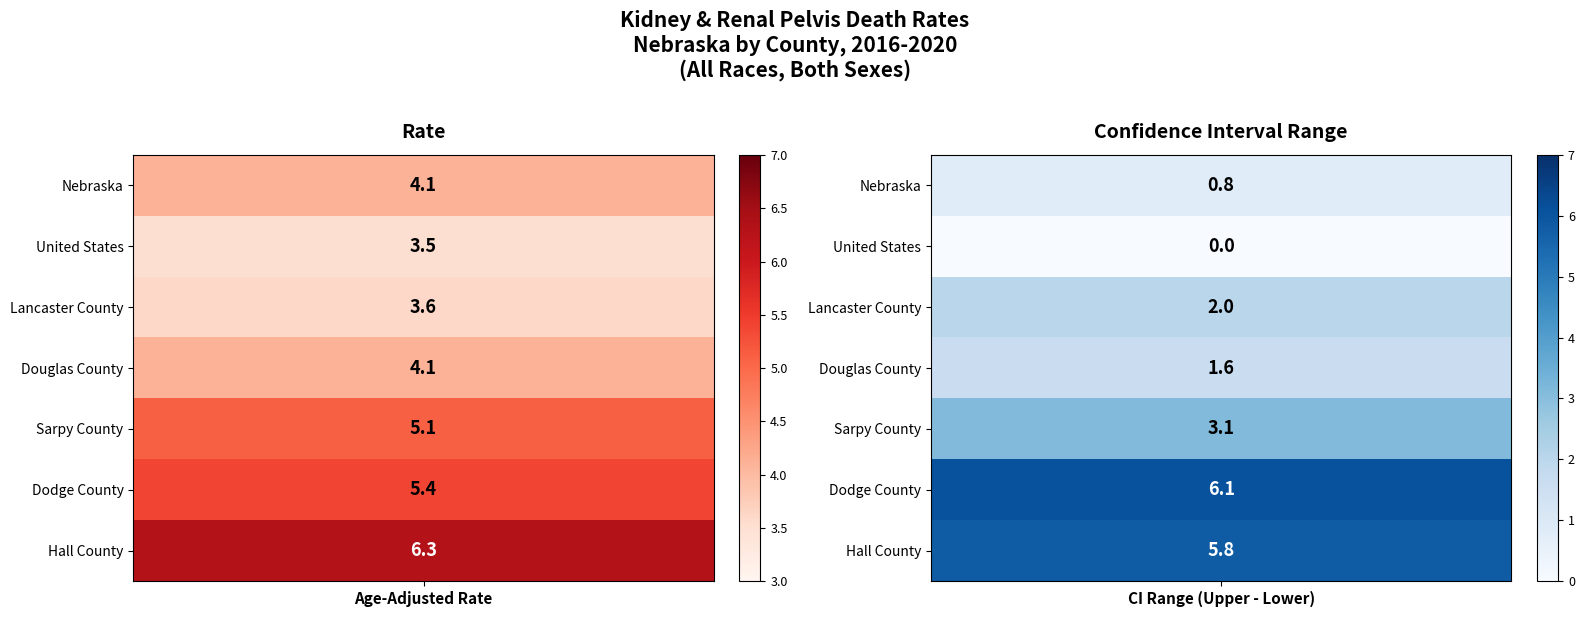

Where does the Rate series first go above 4?

Nebraska